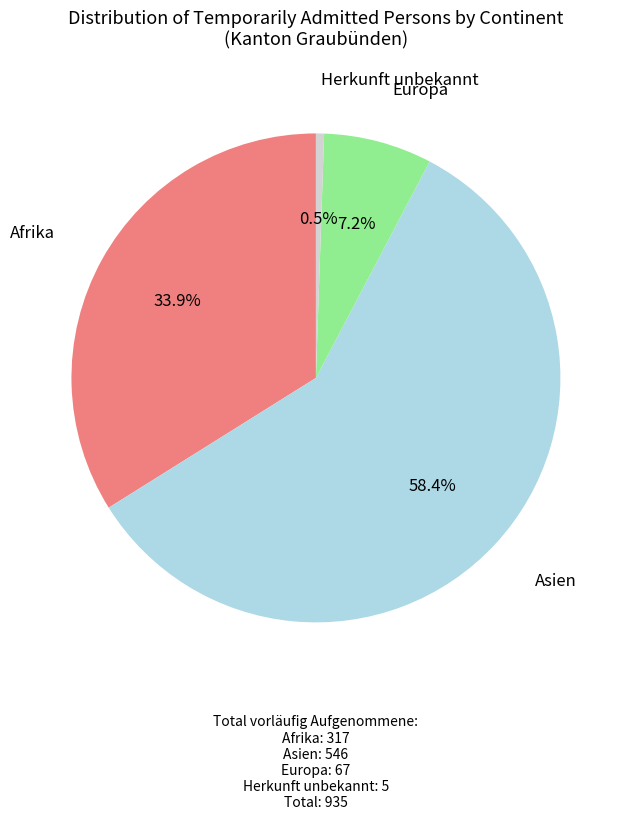

How many slices are in this pie chart?

4